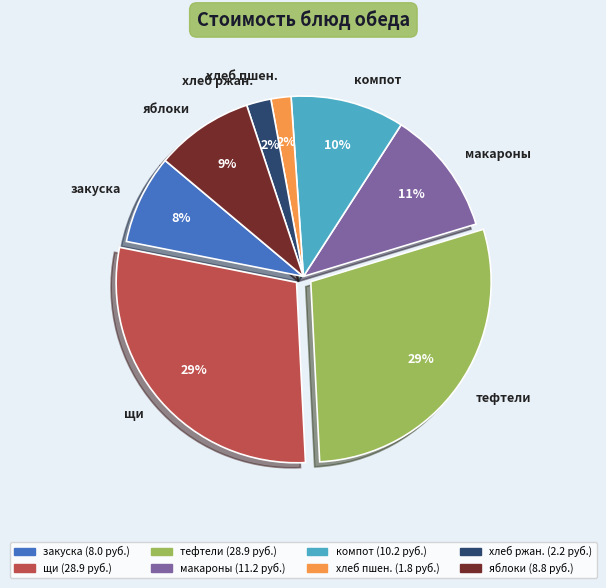

Is the sum of тефтели and закуска greater than half?

No